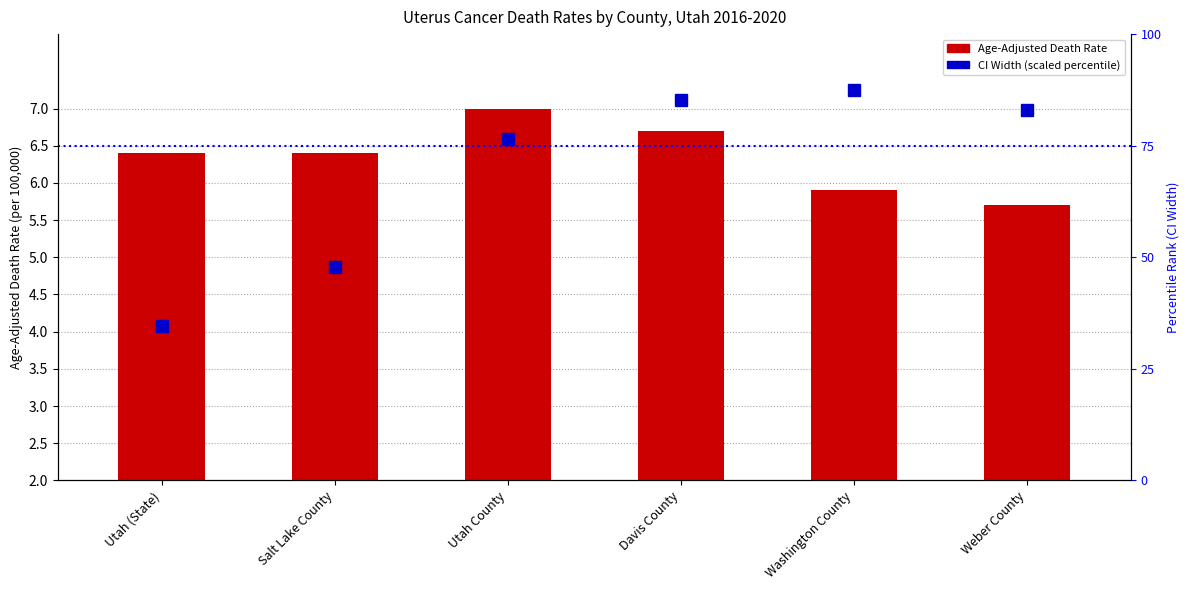

What are all the series names shown in the legend?

Age-Adjusted Death Rate, CI Width (scaled)